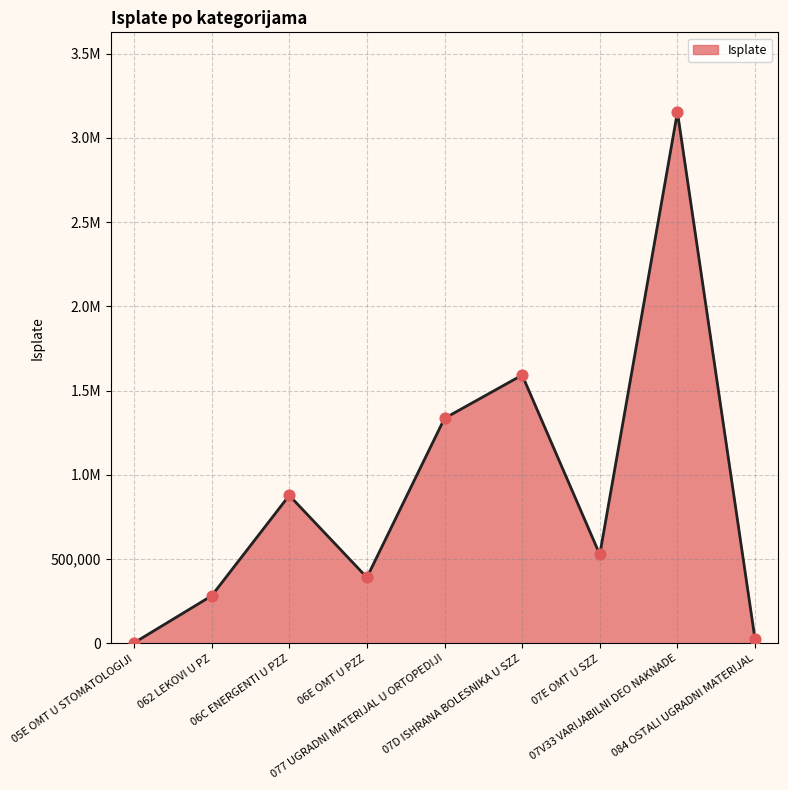

Approximately how many times larger is the value at 06E OMT U PZZ compared to 077 UGRADNI MATERIJAL U ORTOPEDIJI?

0.3